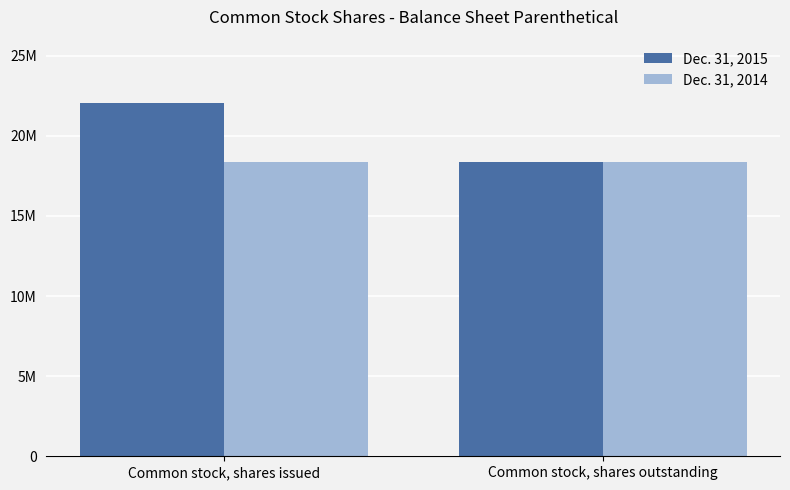

What are all the series names shown in the legend?

Dec. 31, 2015, Dec. 31, 2014